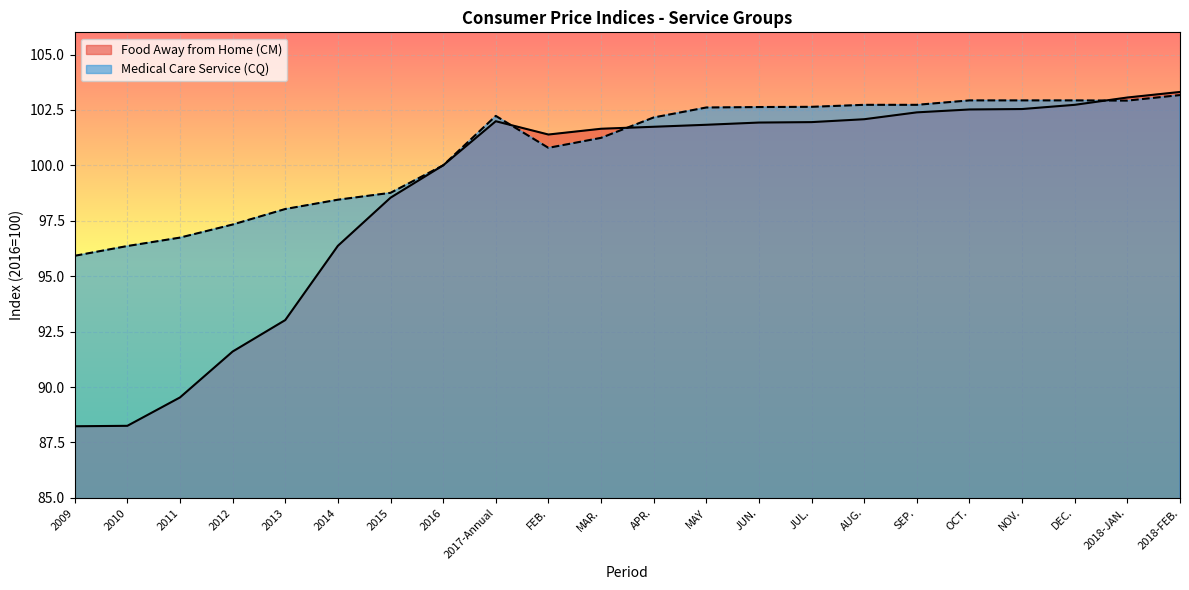

Where do Food Away from Home (CM) and Medical Care Service (CQ) first cross each other?

2017-Annual and FEB.